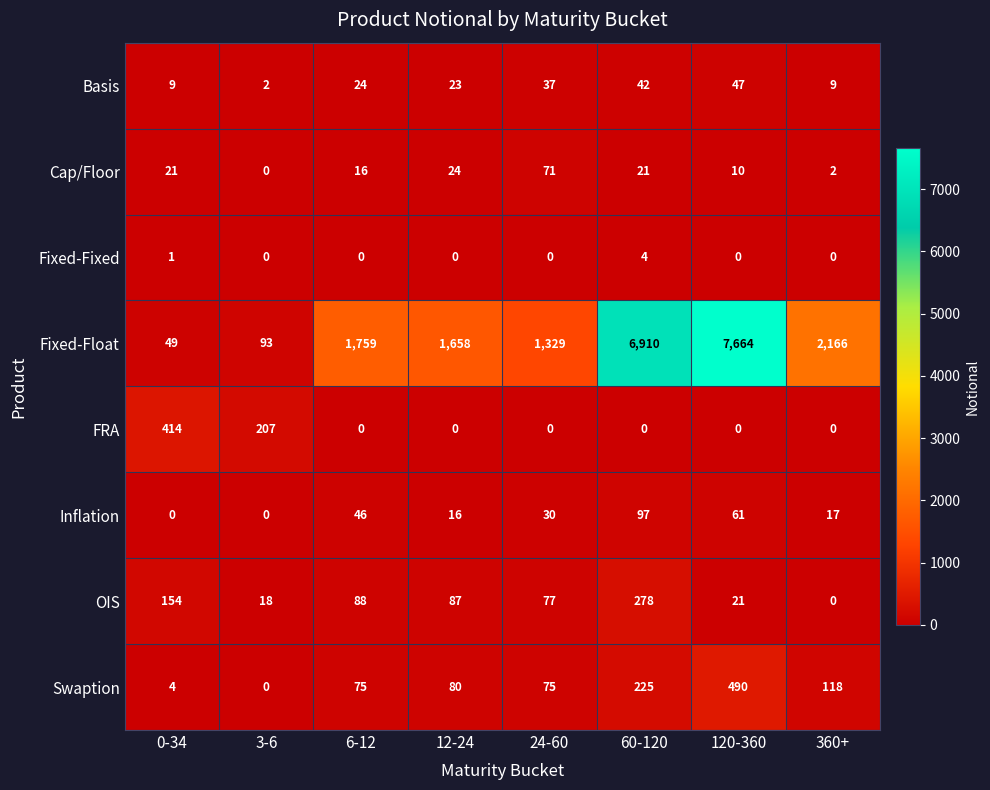

What is the greatest value displayed?

7664